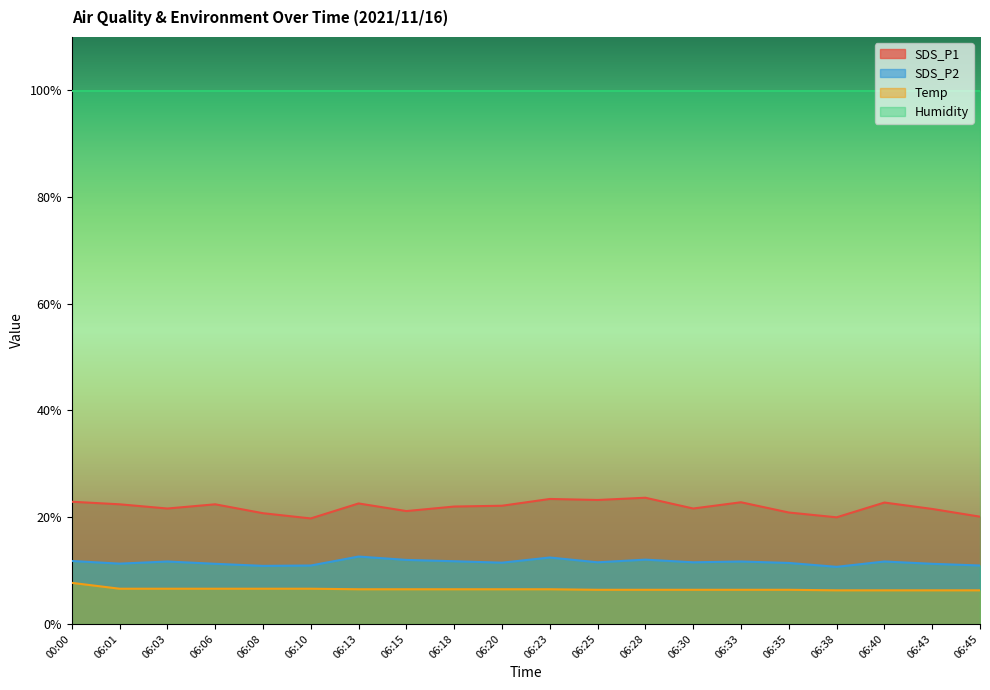

How many lines are shown in the chart?

4